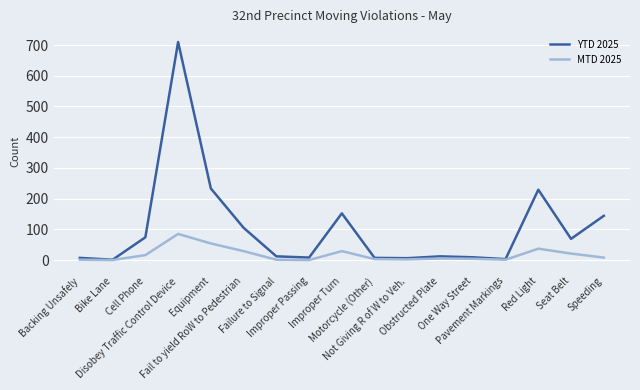

What is the greatest value displayed?

710